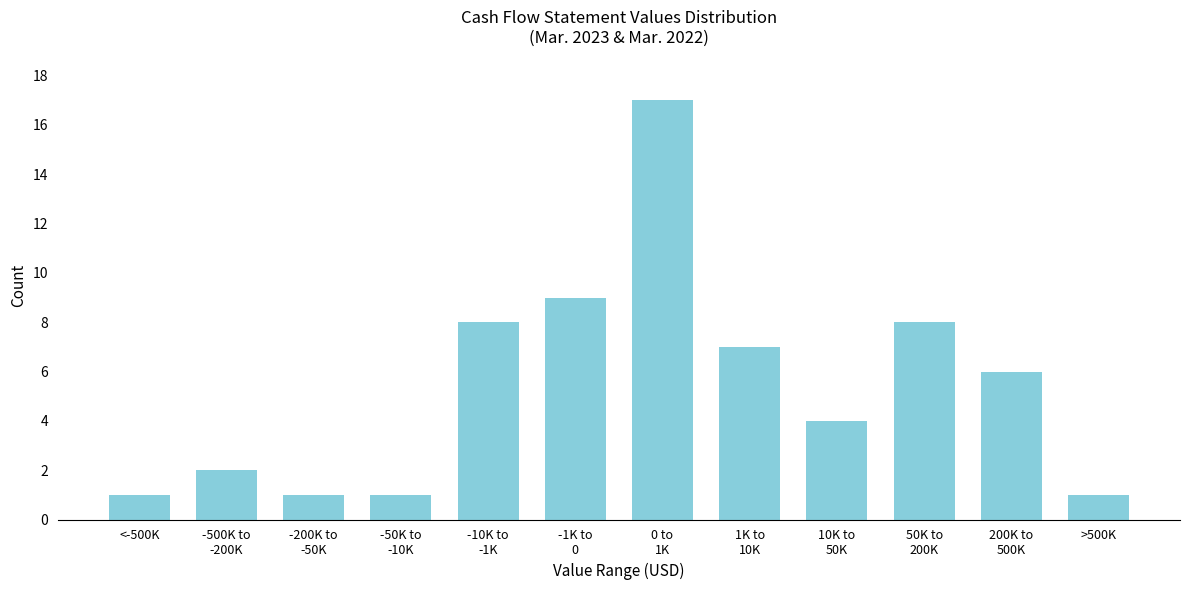

What is the label of the 1st bar from the right?

>500K